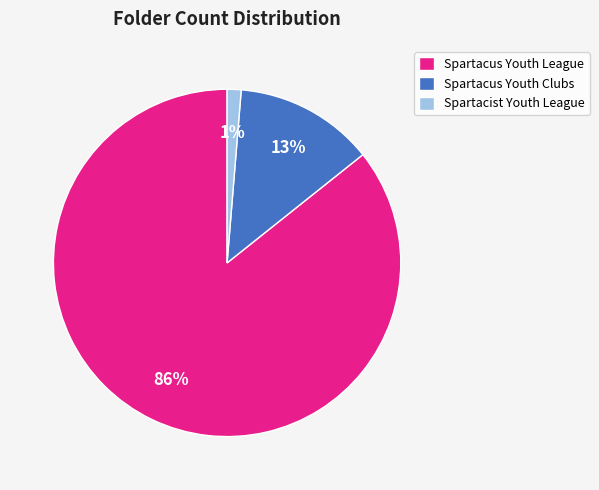

Rank the categories by value from highest to lowest.

Spartacus Youth League, Spartacus Youth Clubs, Spartacist Youth League